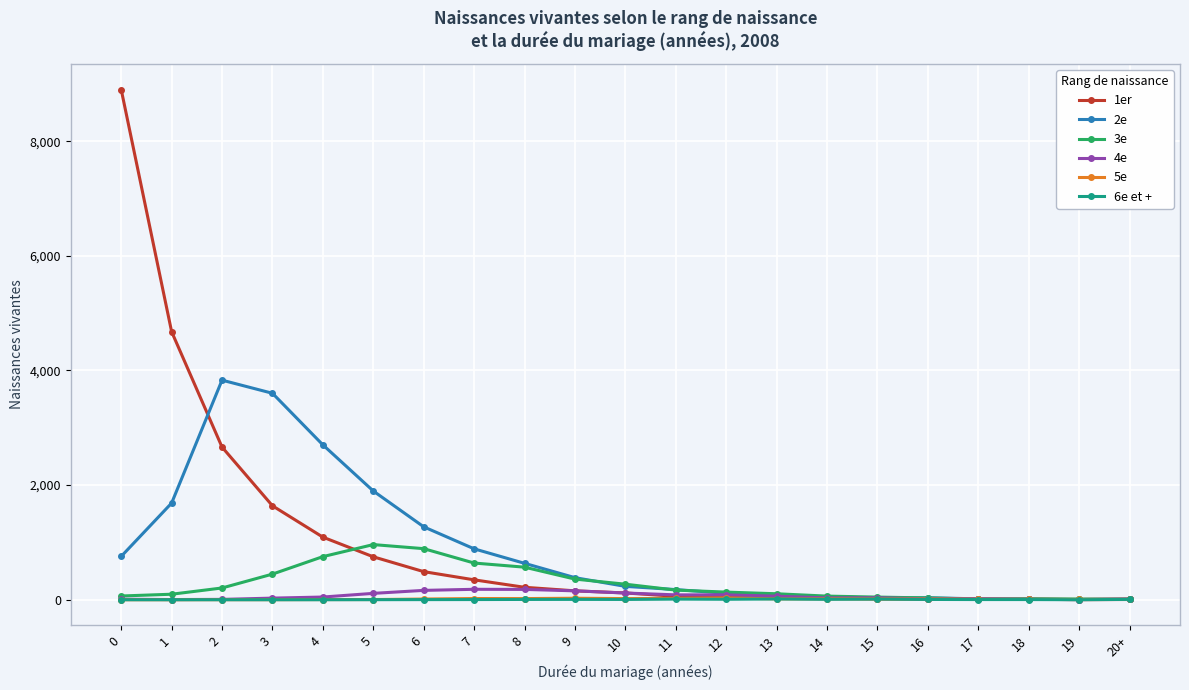

Which series has the largest range (max minus min)?

1er